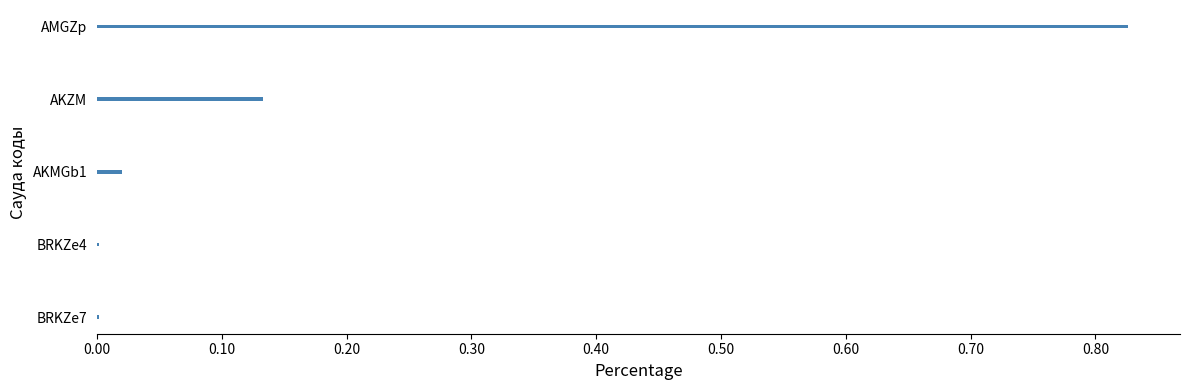

The chart shows a value of 0.0 at BRKZe7. True or false?

True